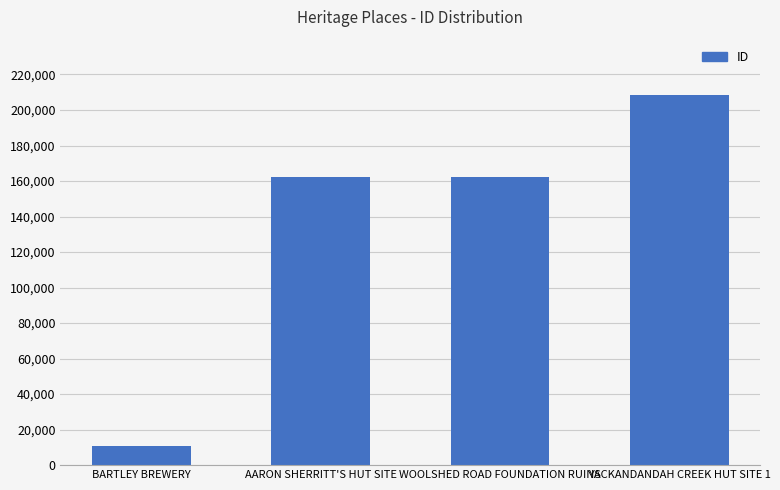

Which category has the lowest value across all series?

BARTLEY BREWERY